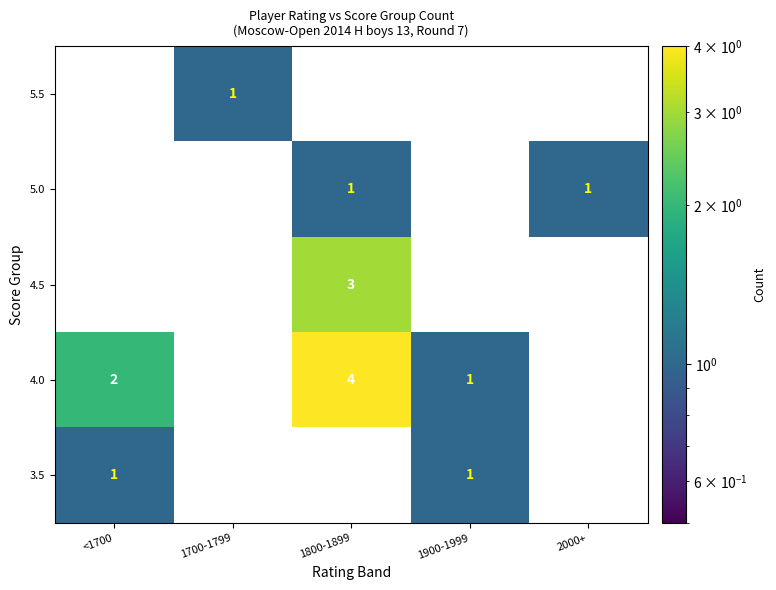

Between <1700 and 1800-1899, which is larger?

1800-1899